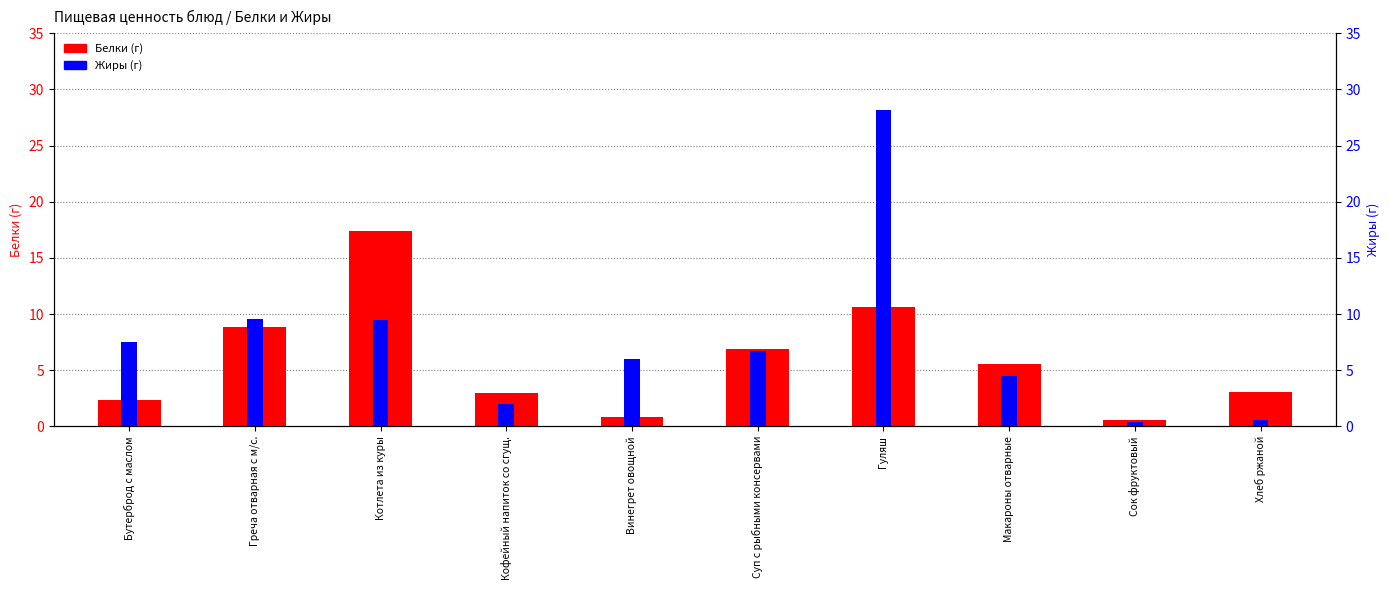

Is the value of Жиры at Хлеб ржаной greater than the value of Белки at Макароны отварные?

No